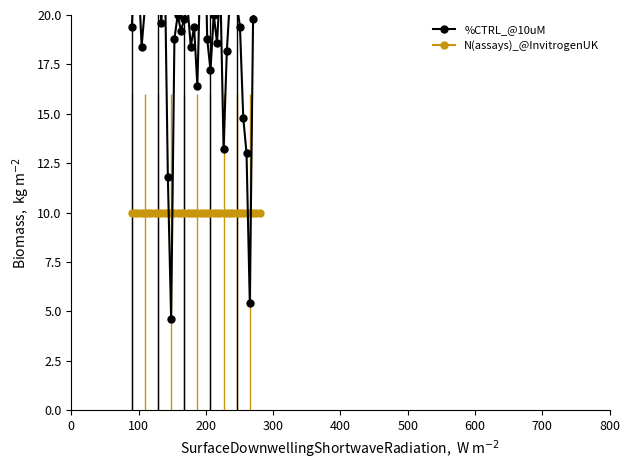

What is the minimum value for %CTRL_@10uM?

4.6